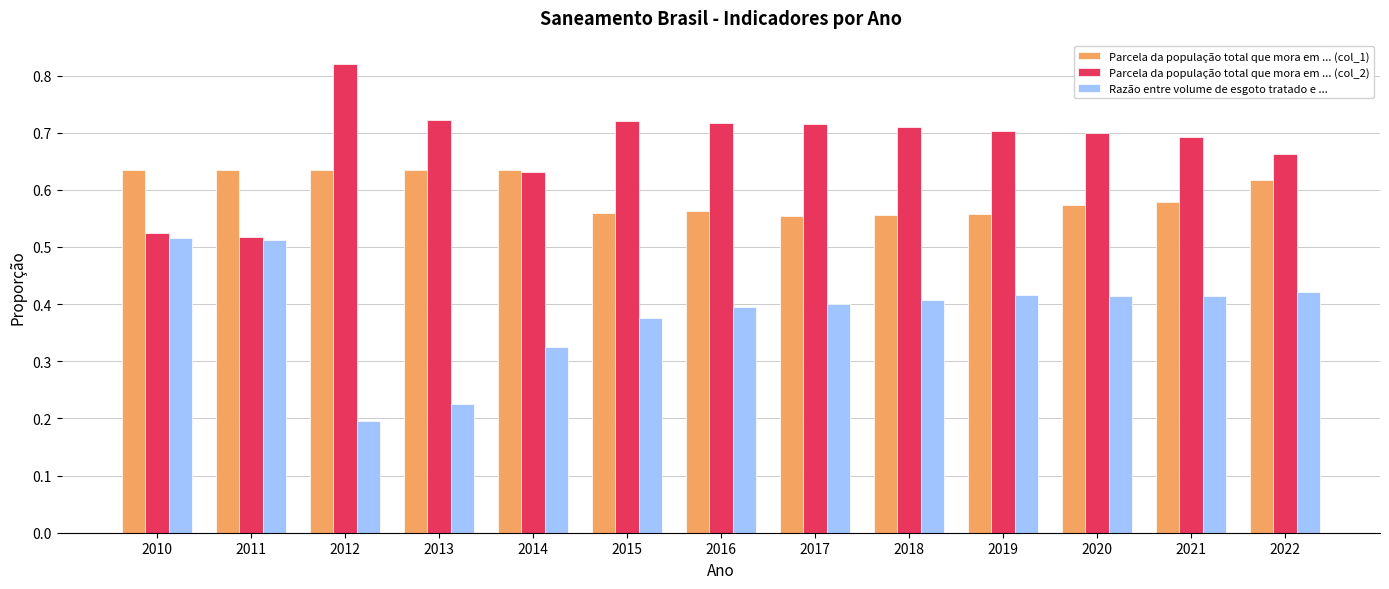

Rank the series by their average value, from lowest to highest.

Razão entre volume de esgoto tratado e ..., Parcela da população total que mora em ... (col_1), Parcela da população total que mora em ... (col_2)